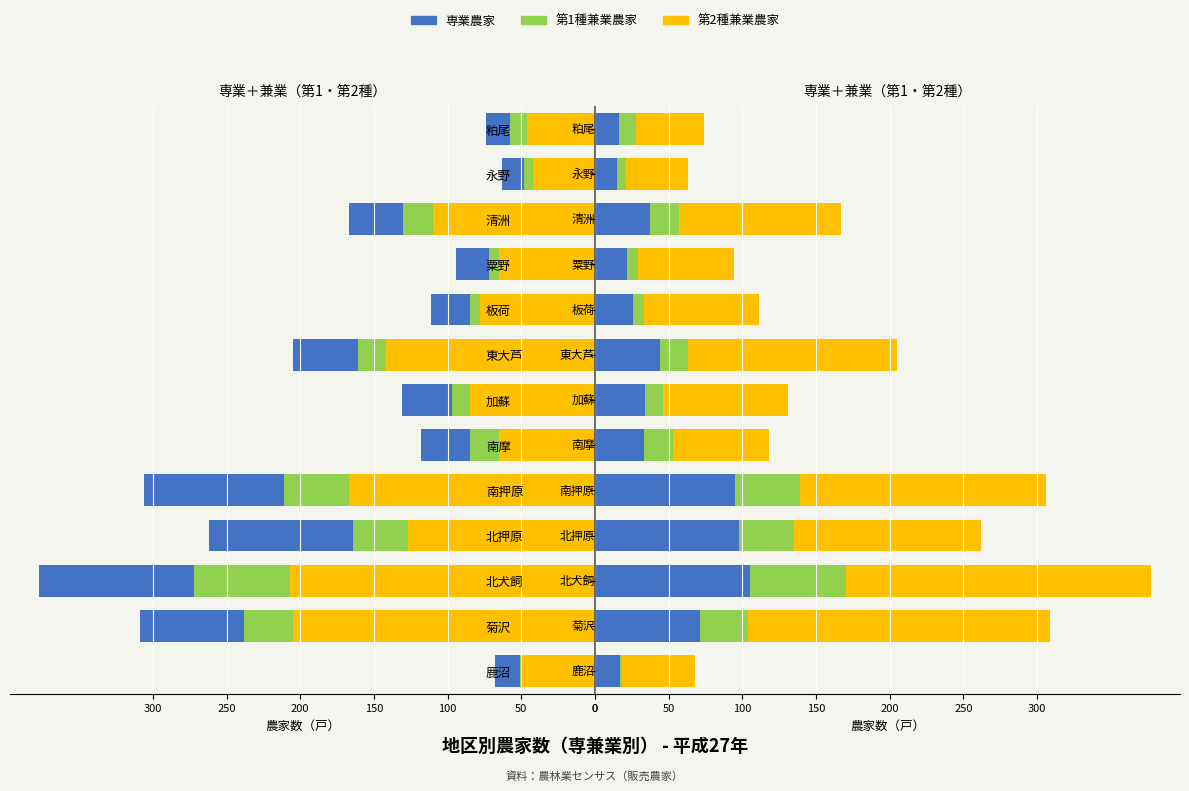

The value of 専業農家 at 永野 is 26. True or false?

False